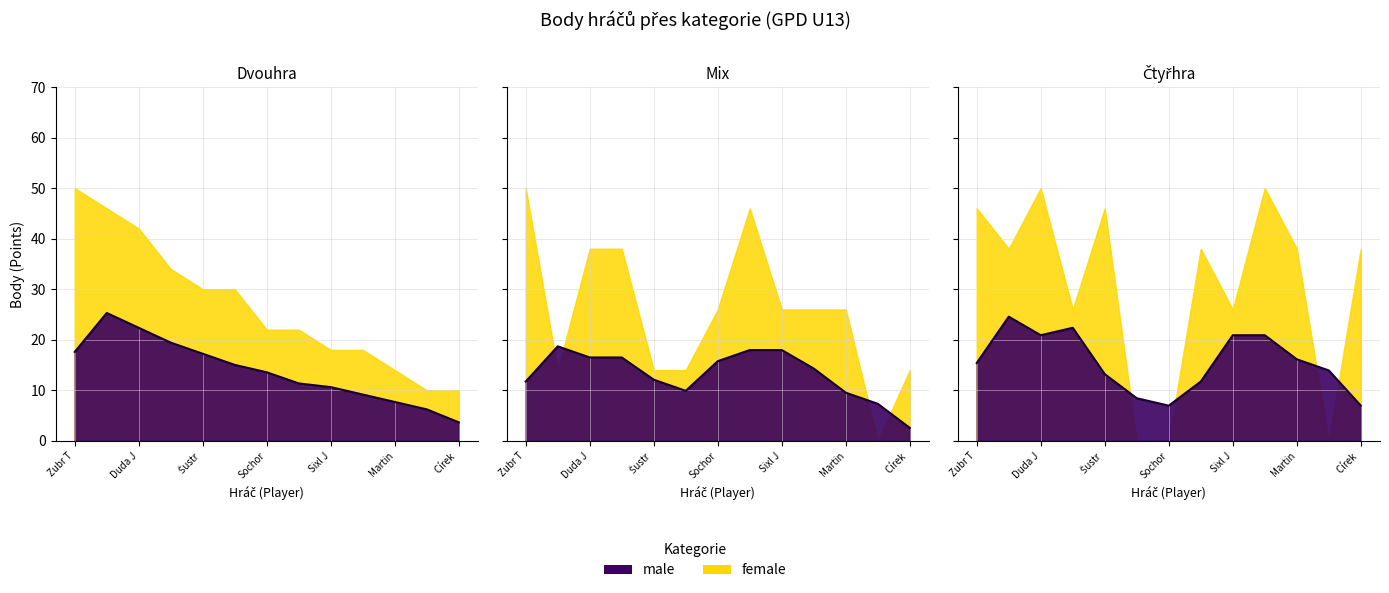

What is the label of the 3rd point from the left?

Duda J